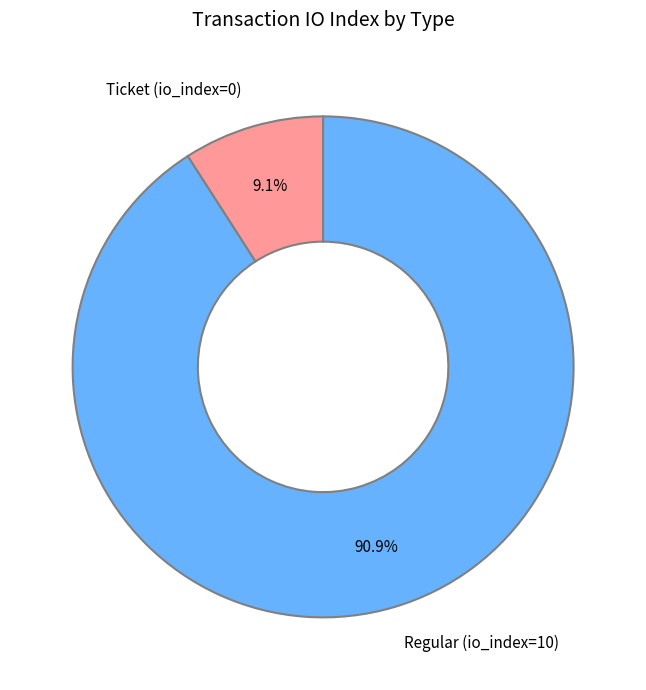

Does Ticket (io_index=0) represent more than half of the total?

No